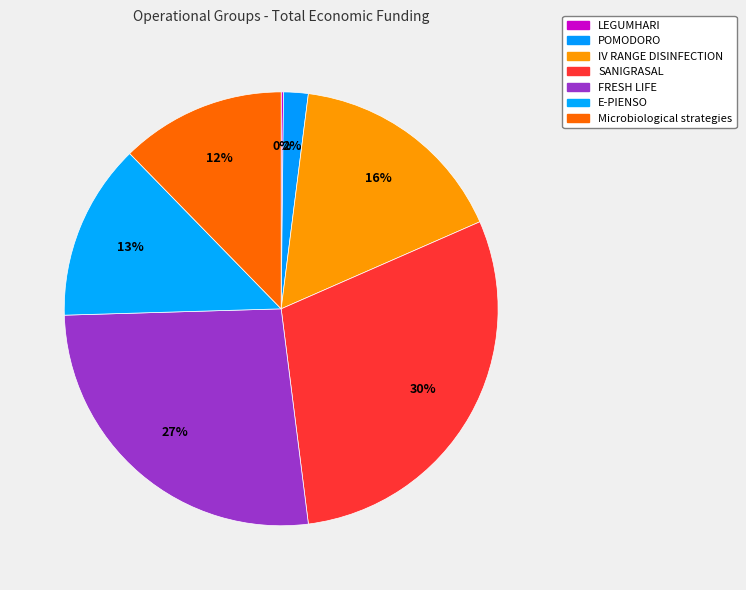

What is the change in value from LEGUMHARI to IV RANGE DISINFECTION?

+5327677